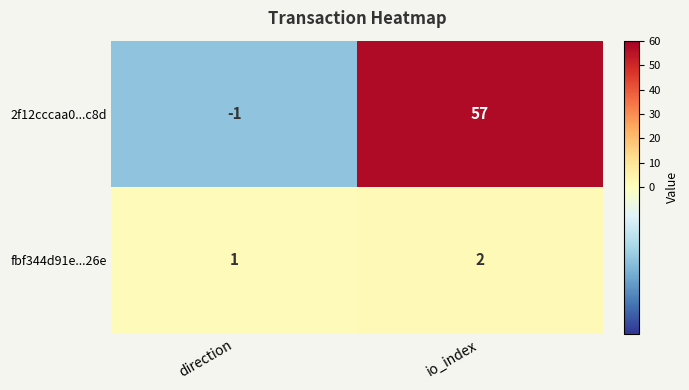

What is the smallest value displayed?

-1